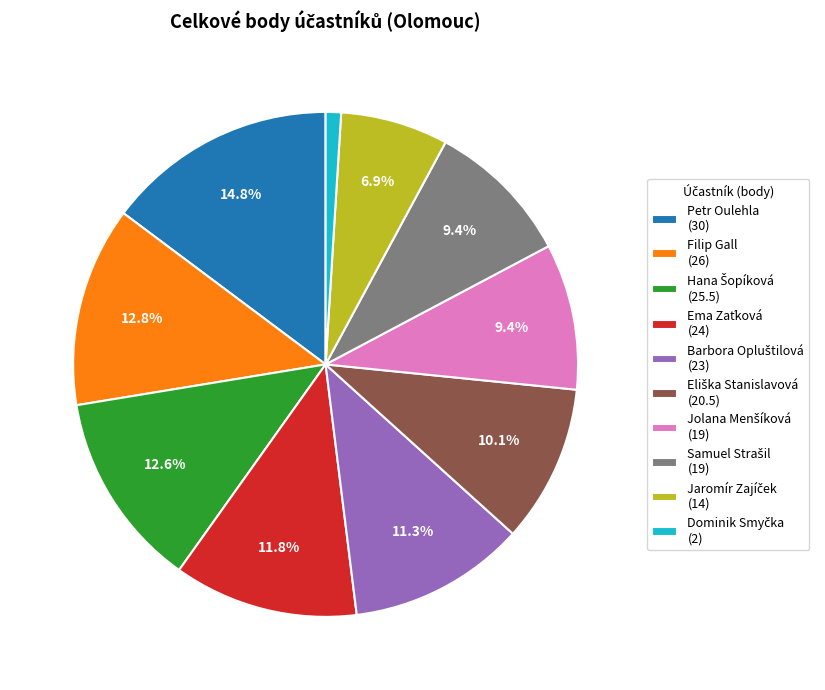

Is there any slice that represents more than half of the pie?

No